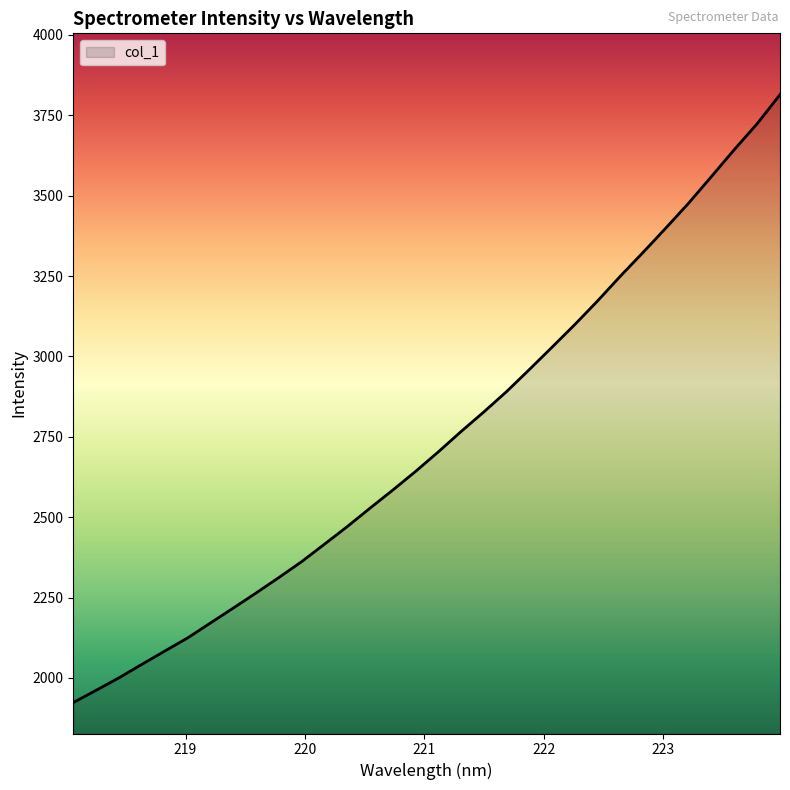

What is the maximum value shown in the chart?

3814.4